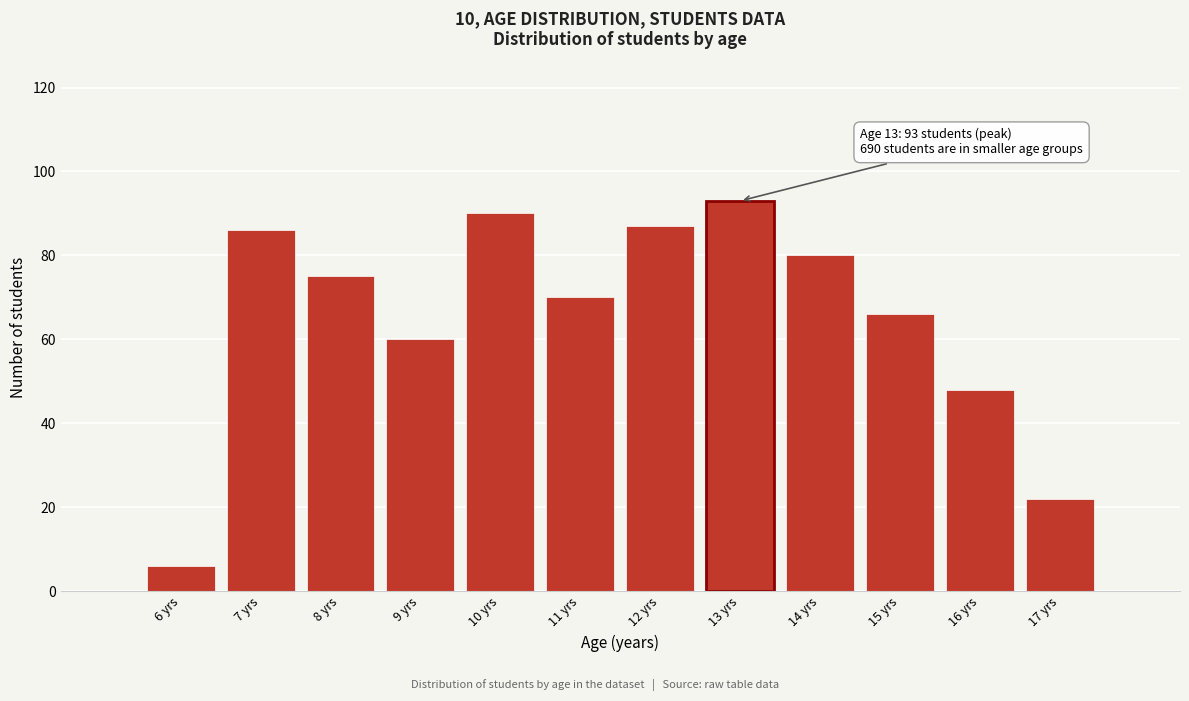

Reading left to right, list all the values displayed in this chart.

6 yrs=6	7 yrs=86	8 yrs=75	9 yrs=60	10 yrs=90	11 yrs=70	12 yrs=87	13 yrs=93	14 yrs=80	15 yrs=66	16 yrs=48	17 yrs=22